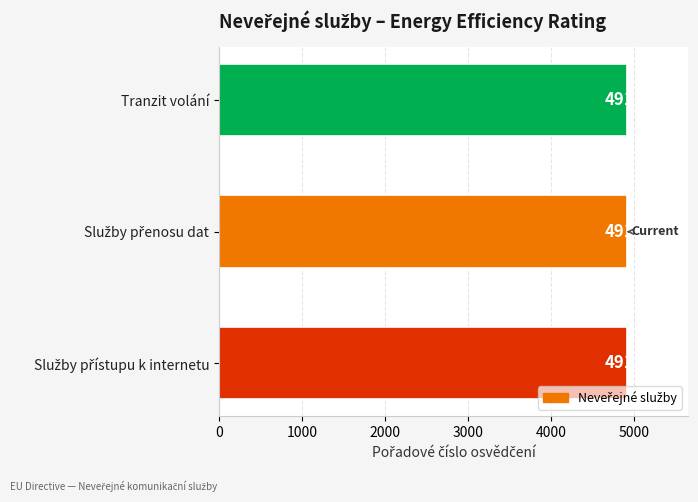

At which label is the value closest to 4911?

Tranzit volání